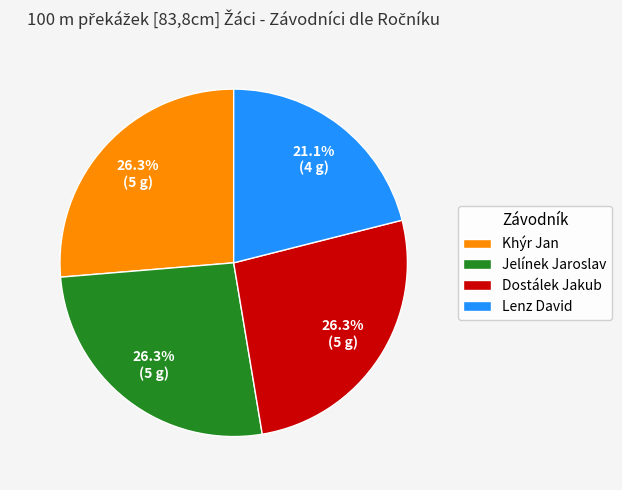

What percentage is the Dostálek Jakub slice, to the nearest percent?

26%